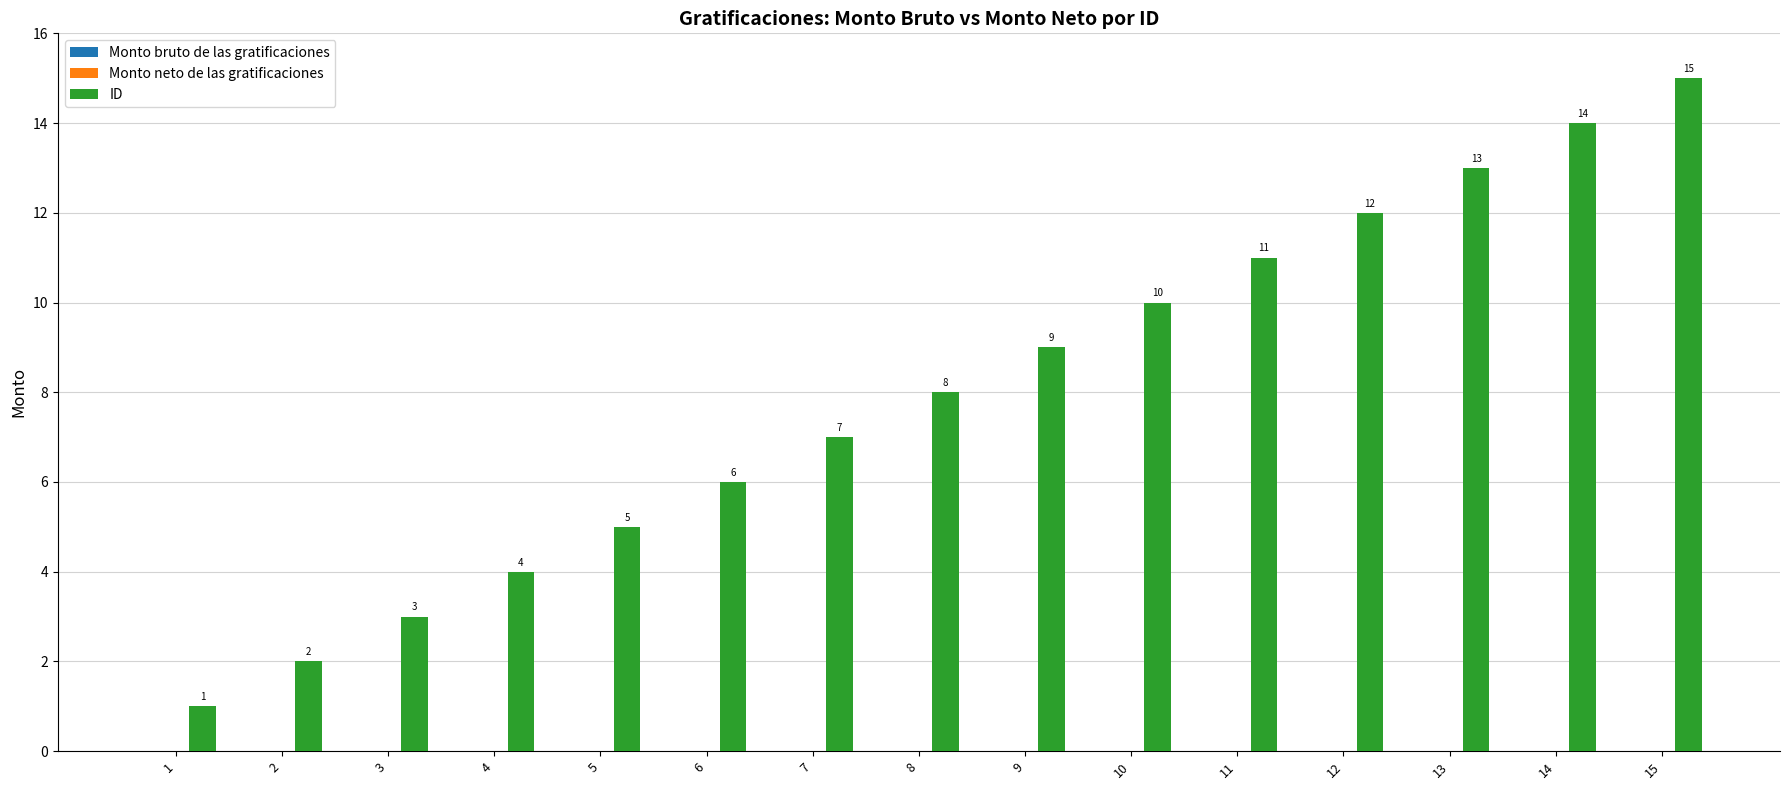

What is the change in value from 6 to 14?

+8